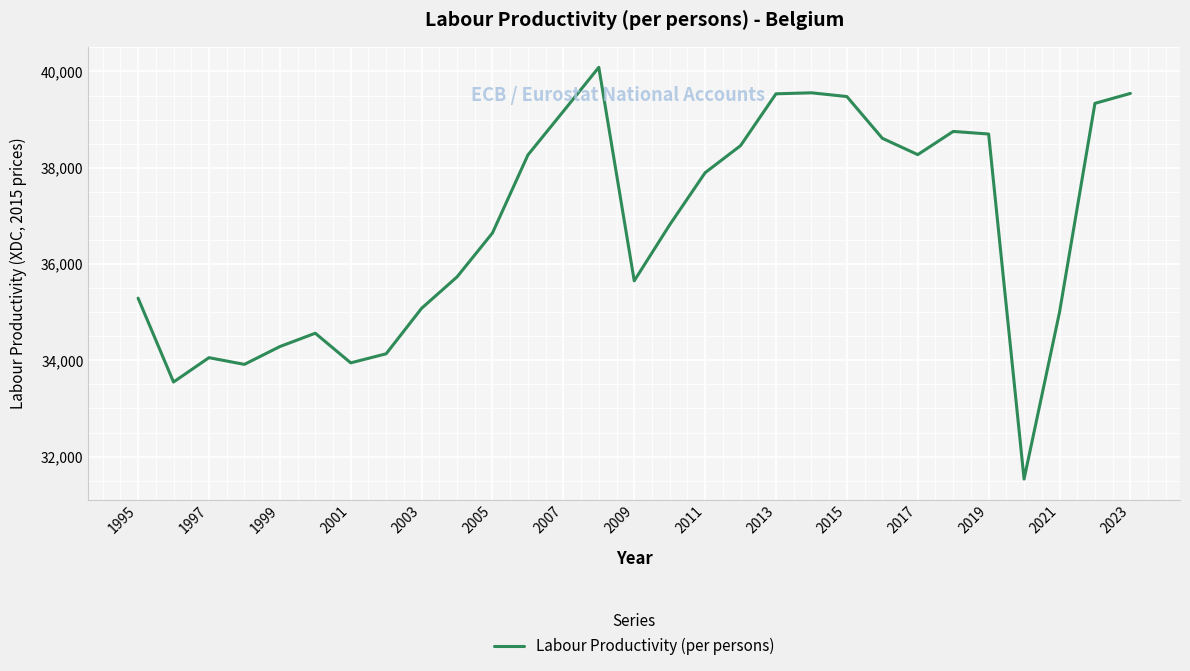

What is the difference between the maximum and minimum values?

8552.1